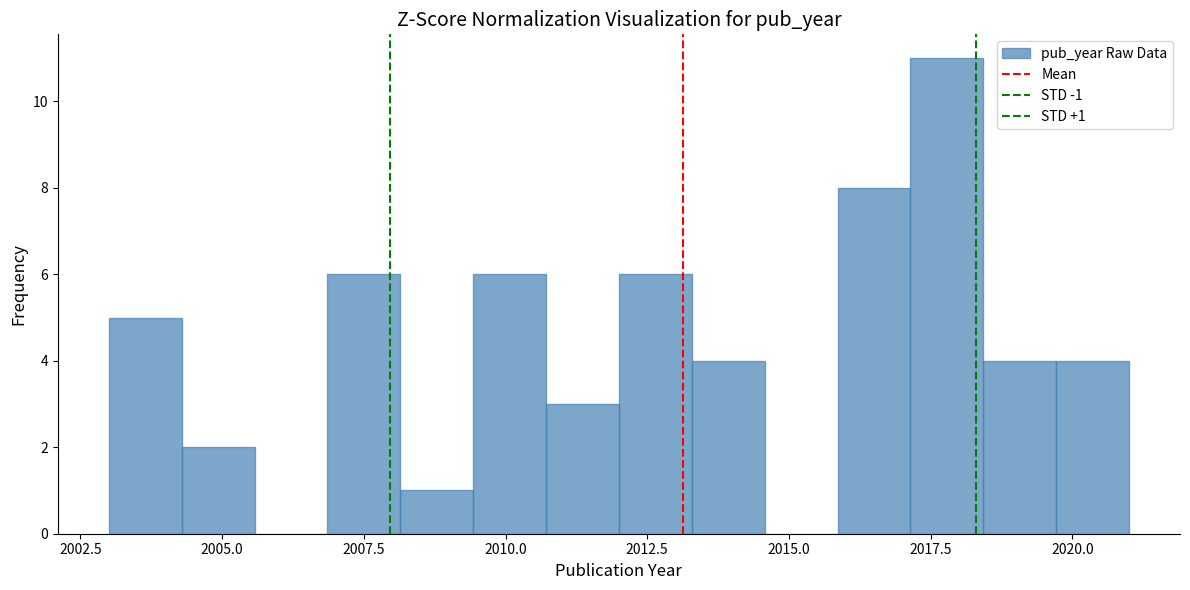

Around what value on the x-axis is the tallest bar? Give the approximate position of its centre, as read against the axis.

2018.0